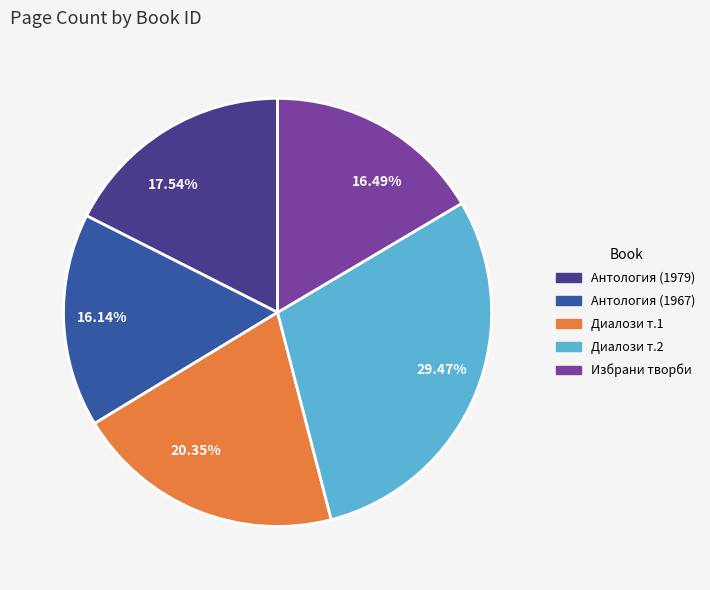

Is 20.35% the majority of the pie?

No